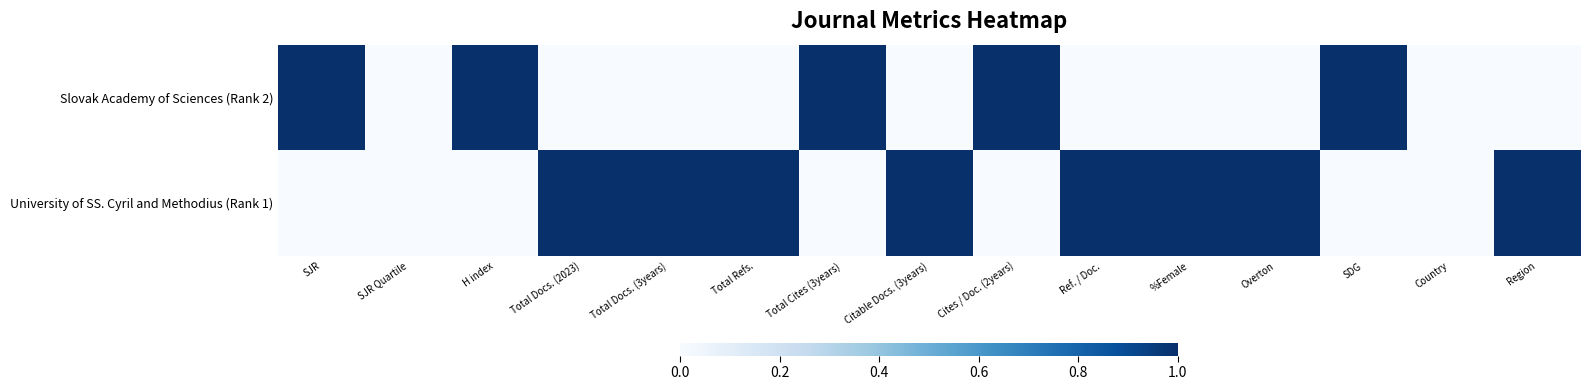

Between Total Docs. (2023) and Total Docs. (3years), which series saw the biggest shift?

Slovak Academy of Sciences (Rank 2)